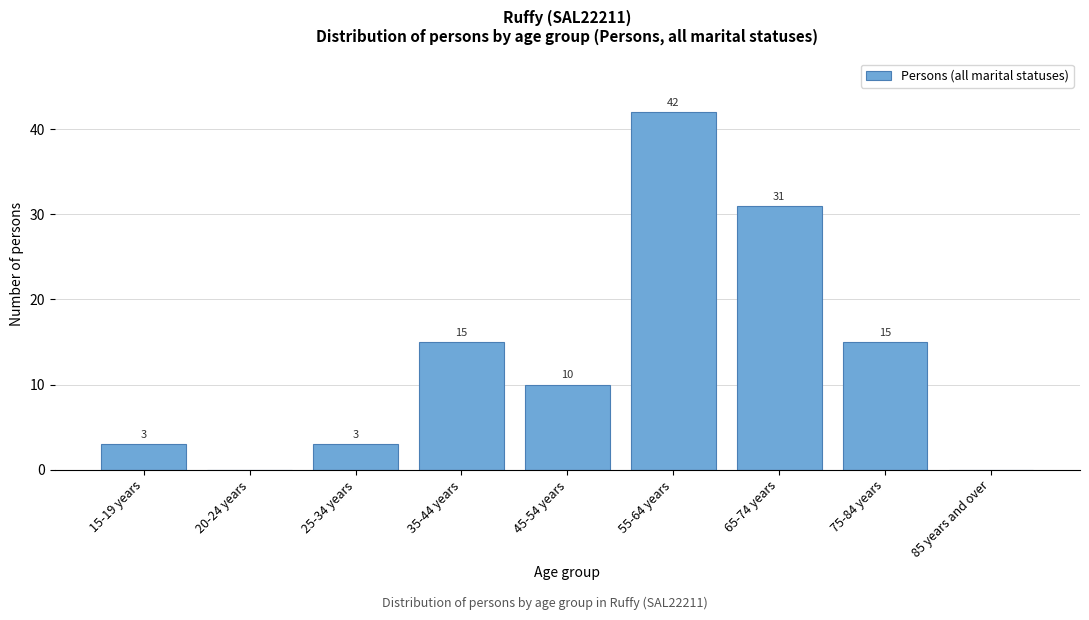

Reading left to right, extract all data points from this chart.

15-19 years=3	20-24 years=0	25-34 years=3	35-44 years=15	45-54 years=10	55-64 years=42	65-74 years=31	75-84 years=15	85 years and over=0